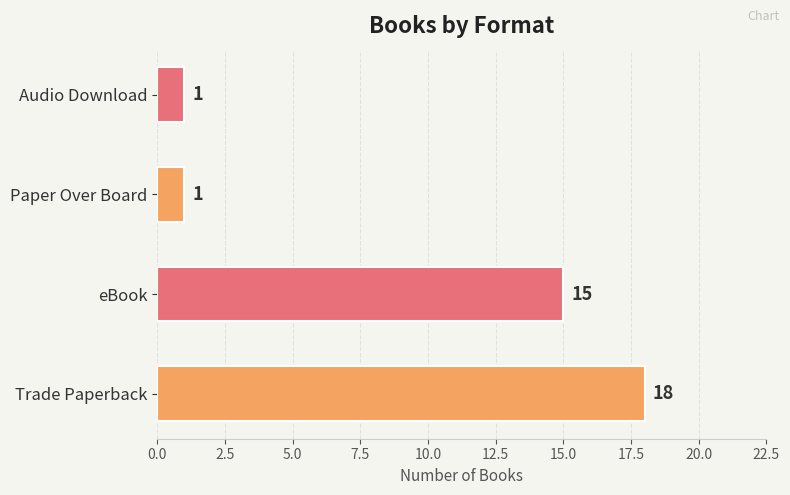

What is the difference between the second highest and second lowest values?

14